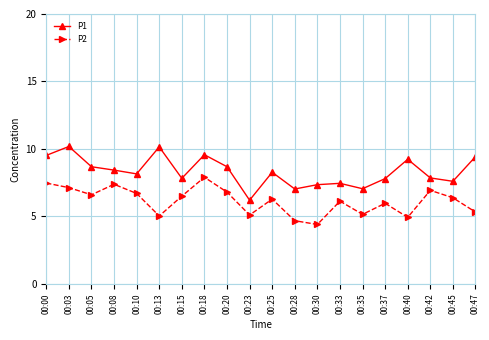

Is the value of P1 at 00:00 greater than the value of P2 at 00:37?

Yes